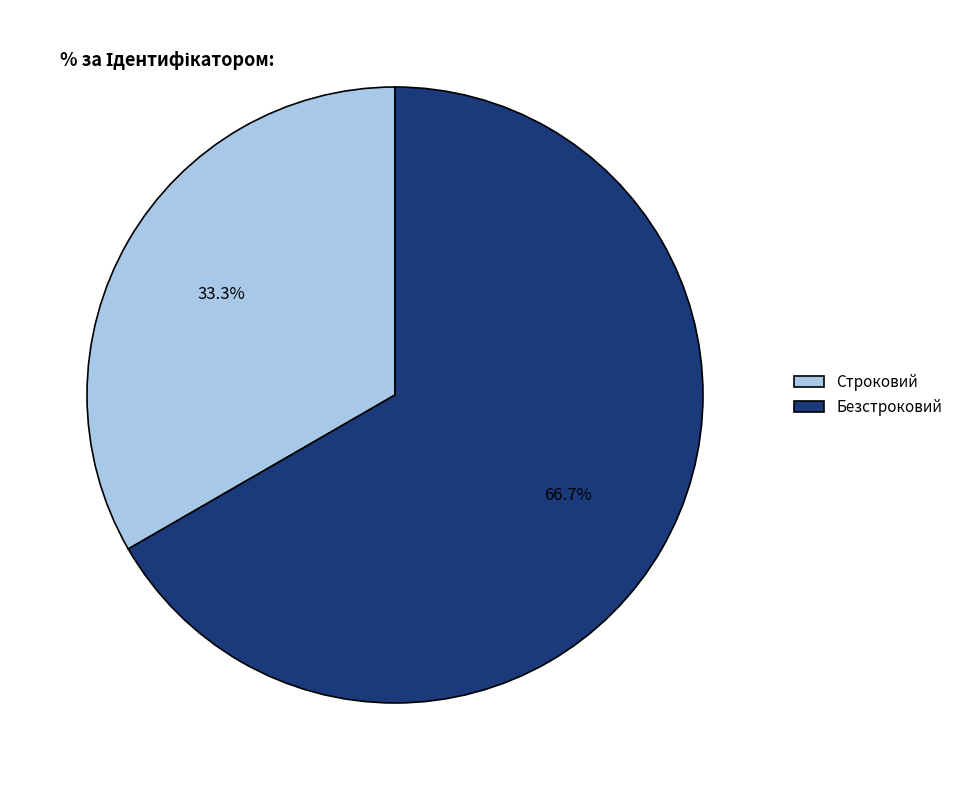

Is the sum of Безстроковий and Строковий greater than half?

Yes